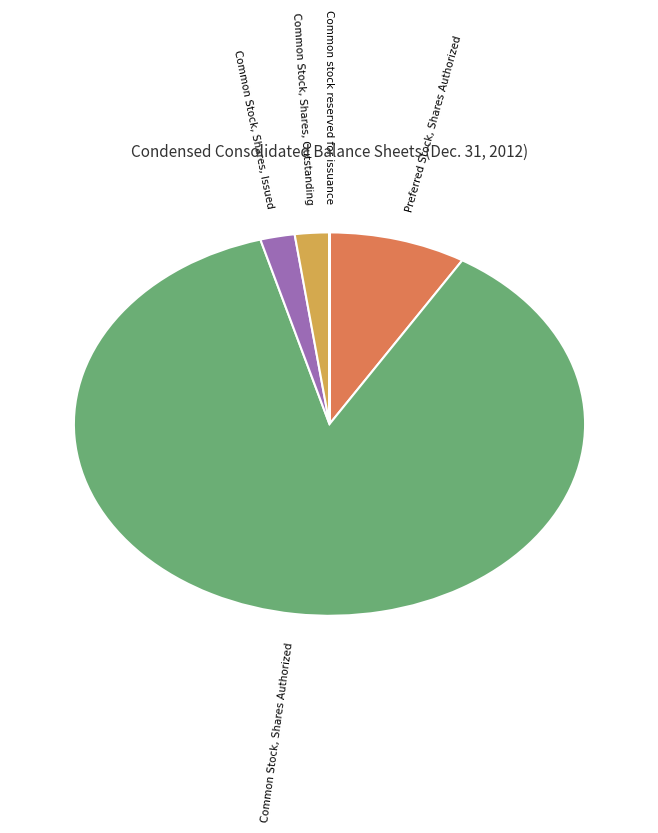

What is the largest slice in the pie chart?

Common Stock, Shares Authorized